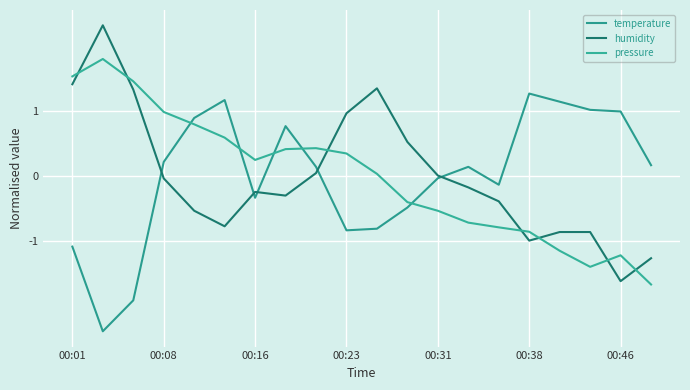

What is the value of the pressure point at the 2nd from the left?

1.8